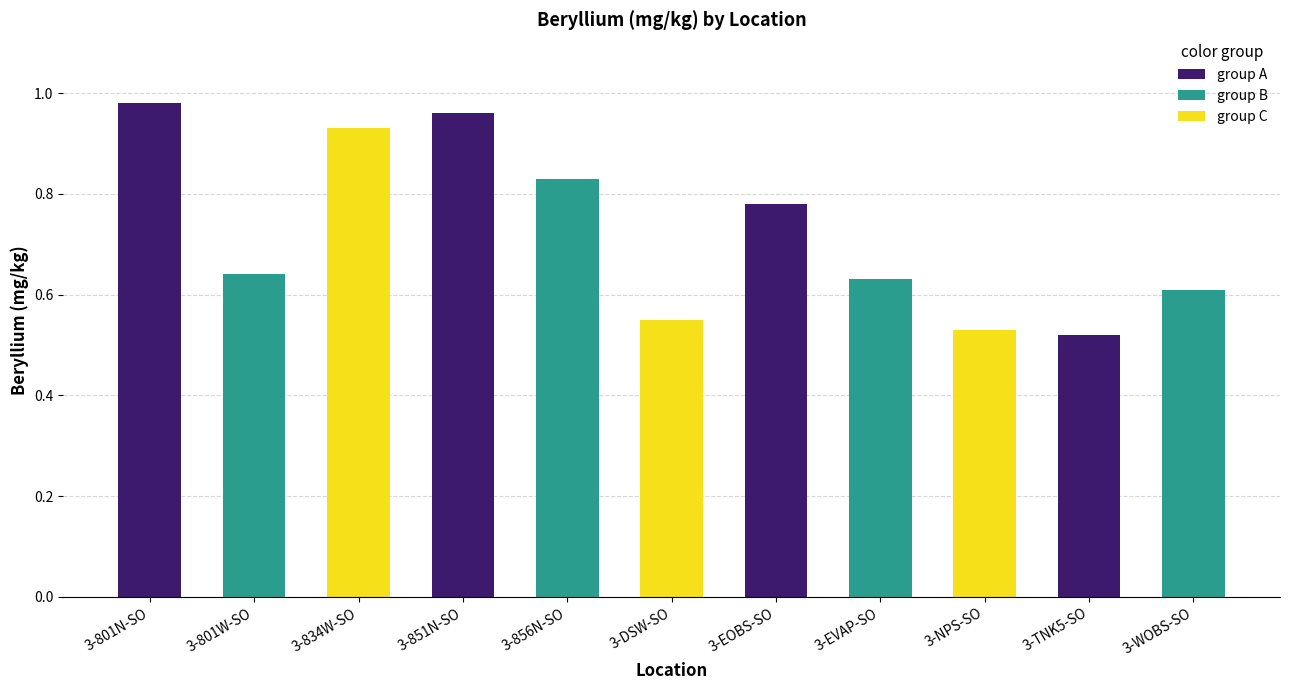

What is the label of the 9th bar from the left?

3-NPS-SO